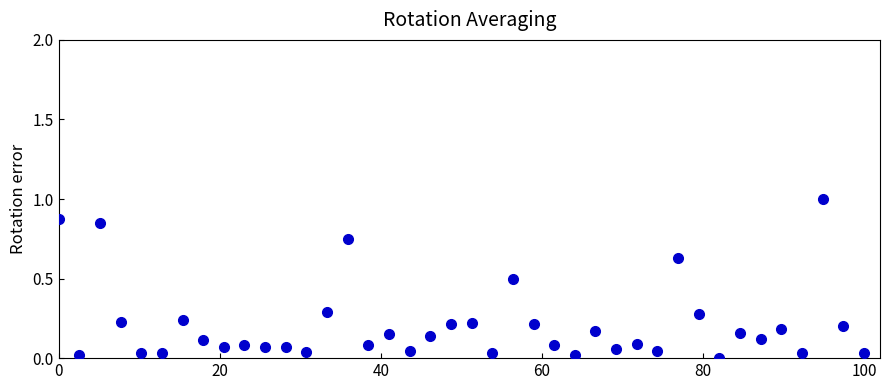

What is the range of Y values (max minus min)?

1.0